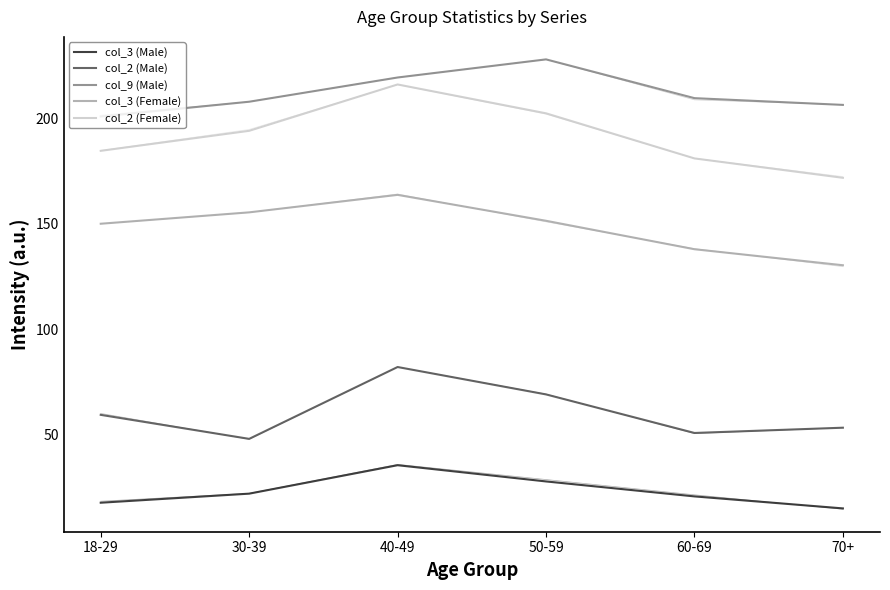

What are all the series names shown in the legend?

col_3 (Male), col_2 (Male), col_9 (Male), col_3 (Female), col_2 (Female)